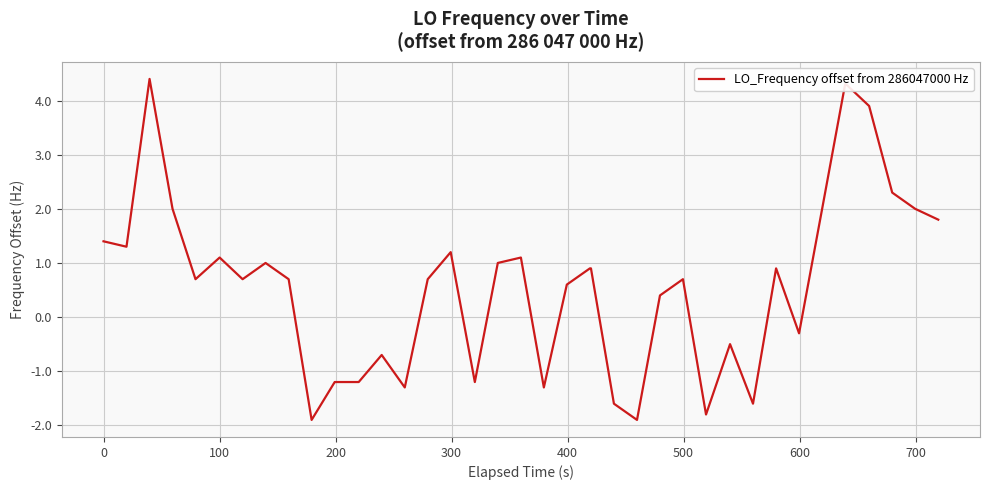

True or false: the data has more than 2 interior local peaks.

True